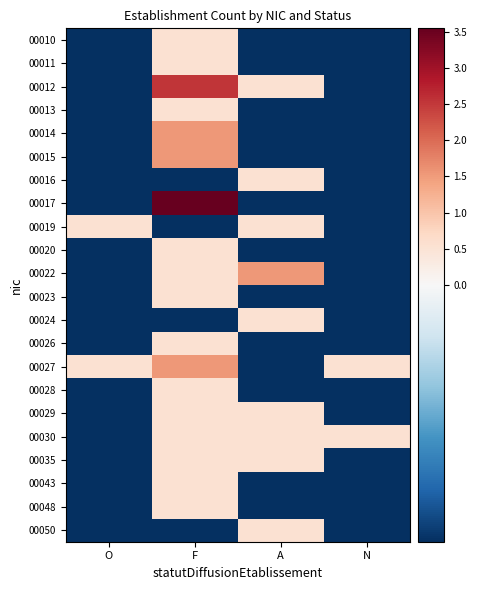

Between F and A, which series saw the biggest shift?

00017